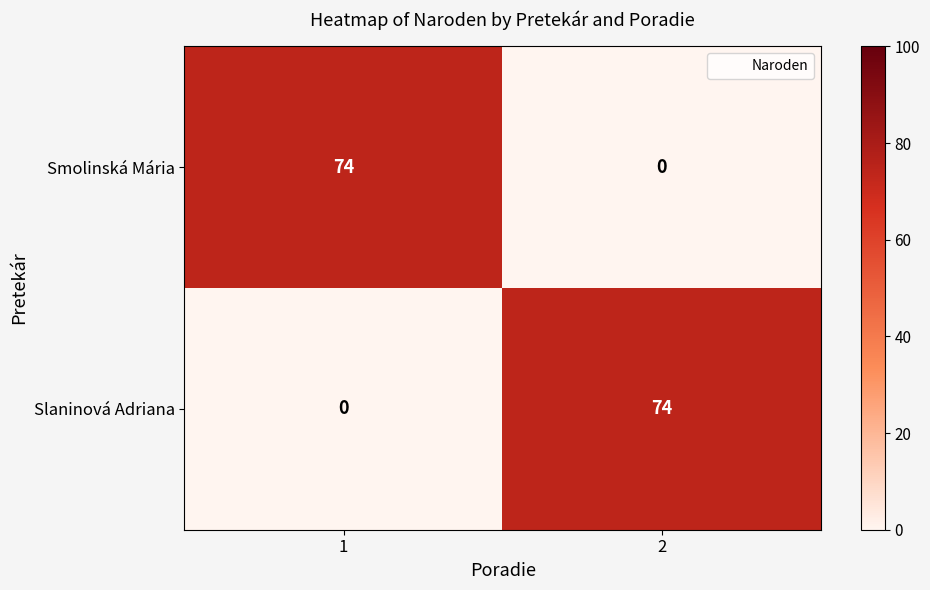

What is the difference between the maximum and minimum values in the Smolinská Mária series?

74